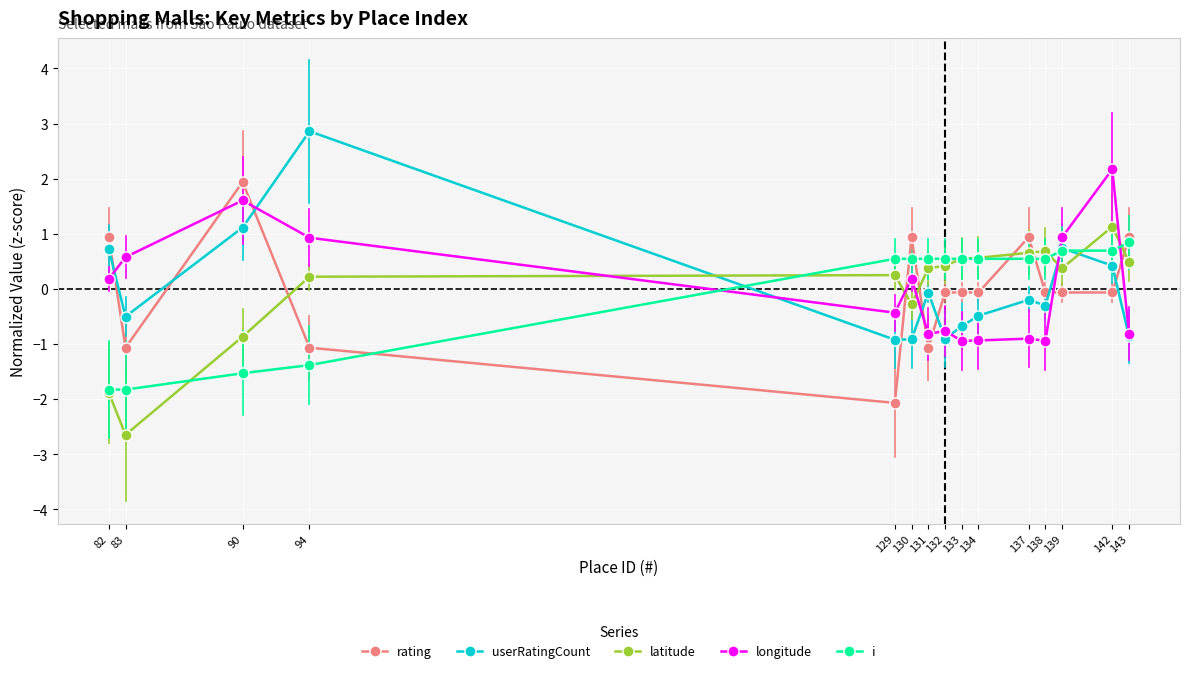

List the series in order of their peak value, lowest first.

i, latitude, rating, longitude, userRatingCount